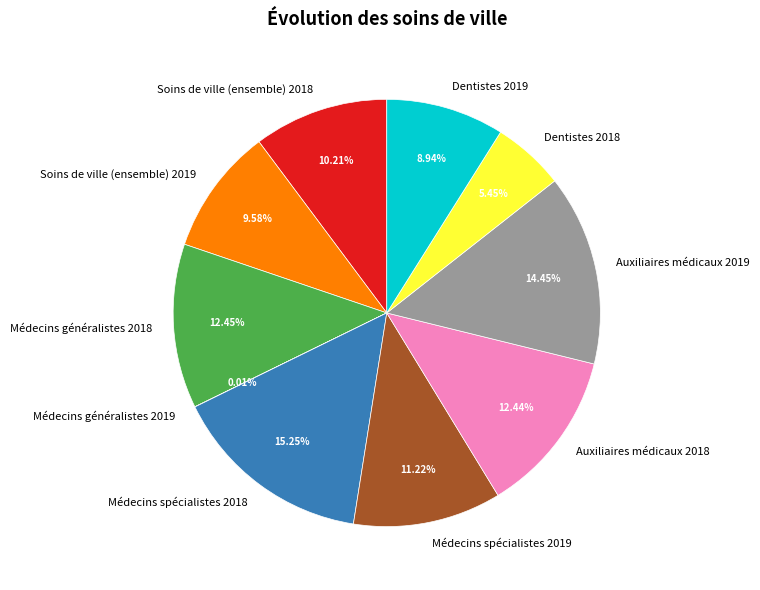

Do Médecins généralistes 2018 and Médecins spécialistes 2018 together represent more than half of the pie?

No